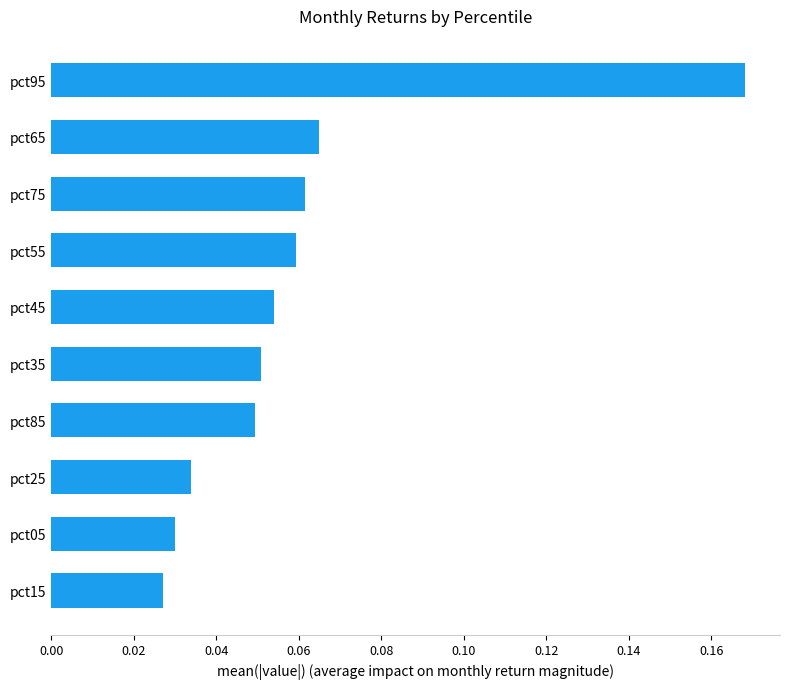

Count the number of categories in the chart.

10